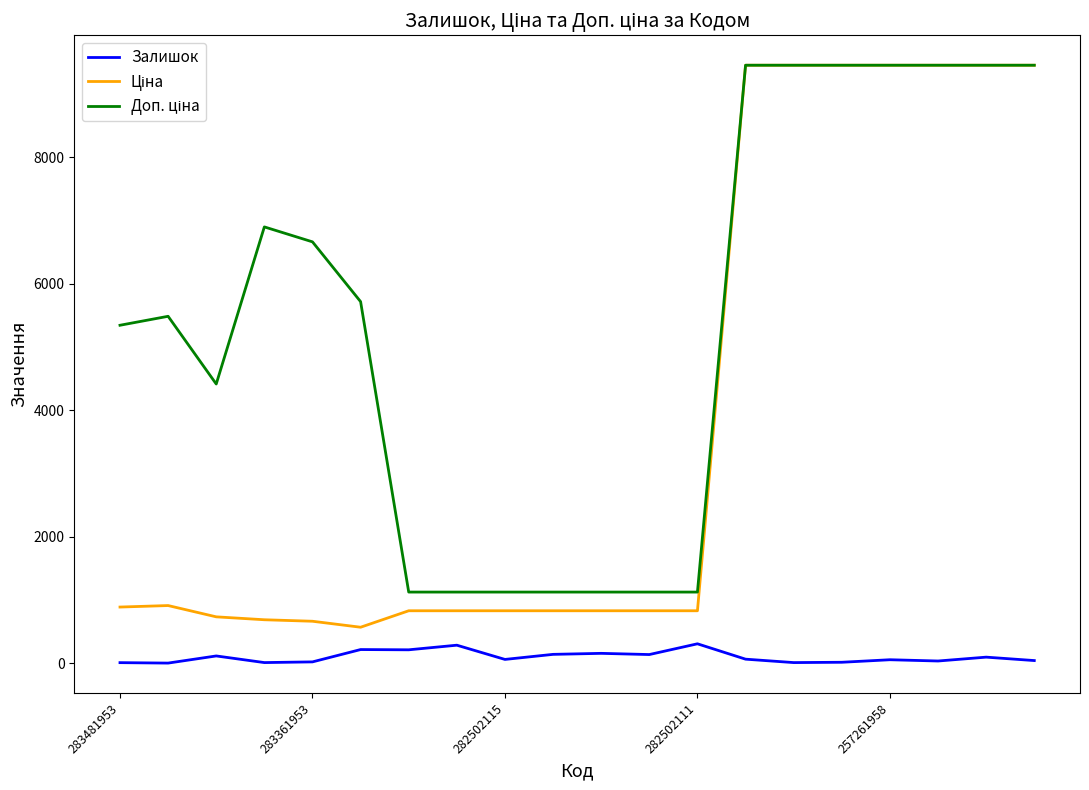

True or false: Ціна has more than 0 interior local peaks.

True